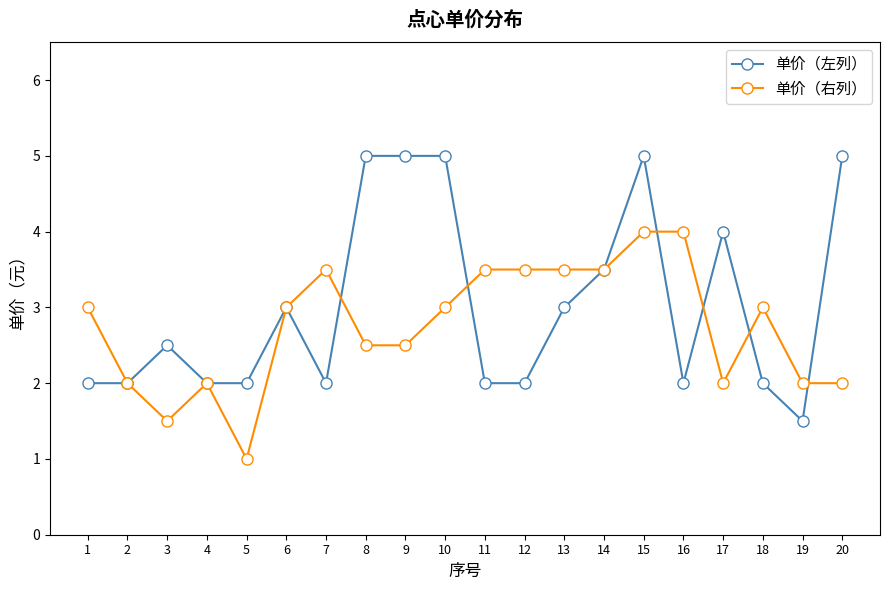

The 单价（左列） series shows 5.0 at 20. True or false?

True